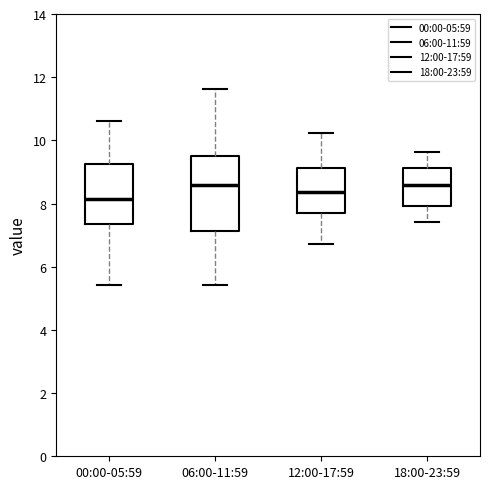

Reading left to right, read every box against the y-axis: the position of its median line, the range the box covers, and the ends of its whiskers. The values are not printed on the chart, so give them approximately, as read against the axis.

00:00-05:59: median 8.2, box 7.4 to 9.2, whiskers 5.4 to 10.6
06:00-11:59: median 8.6, box 7.2 to 9.4, whiskers 5.4 to 11.6
12:00-17:59: median 8.4, box 7.8 to 9.2, whiskers 6.8 to 10.2
18:00-23:59: median 8.6, box 8.0 to 9.2, whiskers 7.4 to 9.6